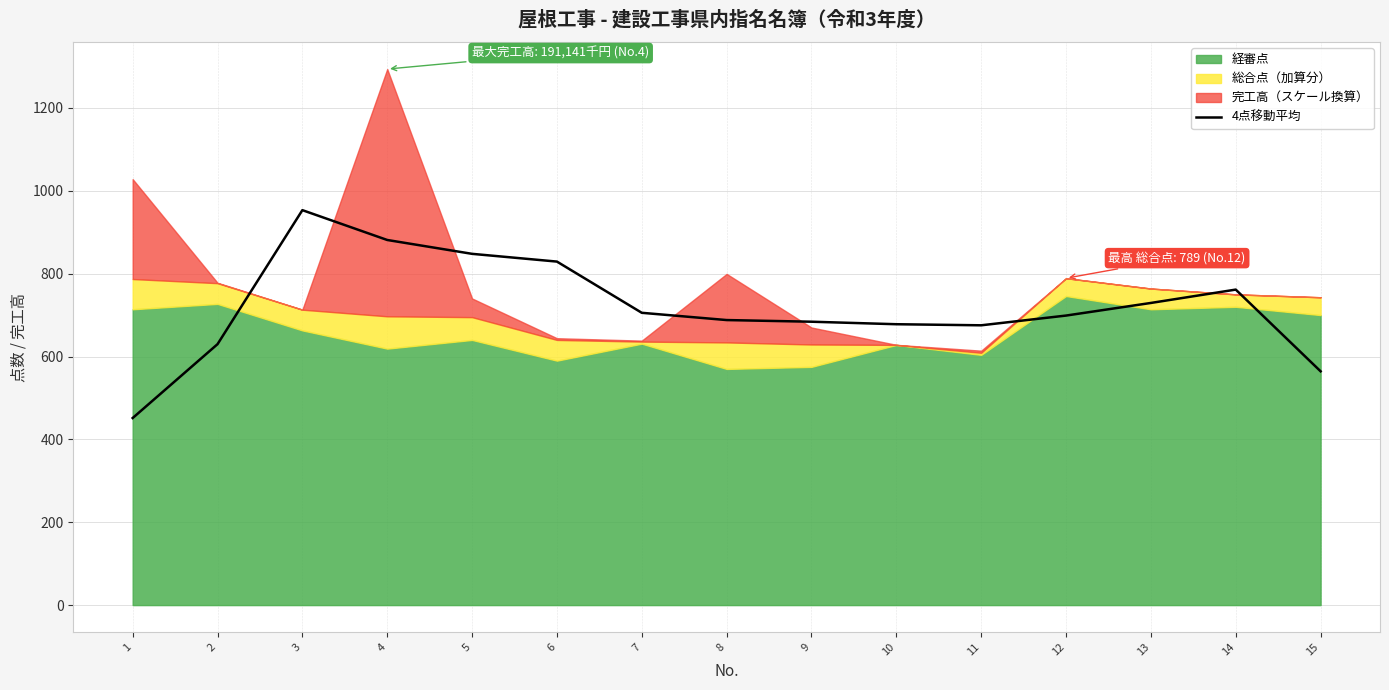

Reading right to left, transcribe all the data shown in this chart.

564.2	761.5	729.3	698.8	675.3	677.9	684.0	688.0	705.5	829.1	847.8	881.2	953.2	629.8	451.5